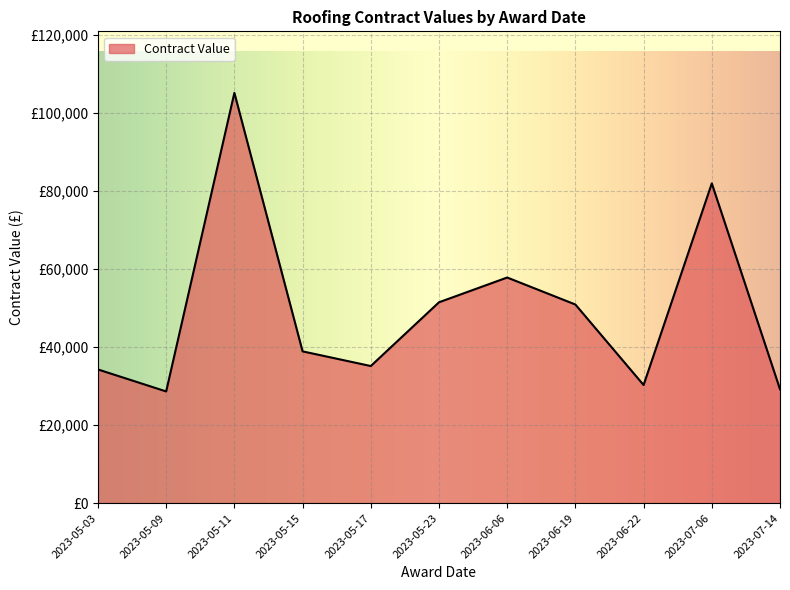

Reading left to right, transcribe all the data shown in this chart.

2023-05-15=38888.7	2023-05-11=105145.7	2023-05-23=51467.7	2023-06-06=57815.0	2023-05-17=35126.0	2023-05-03=34250.0	2023-05-09=28613.6	2023-07-14=29178.5	2023-06-19=50895.0	2023-07-06=81944.0	2023-06-22=30262.0